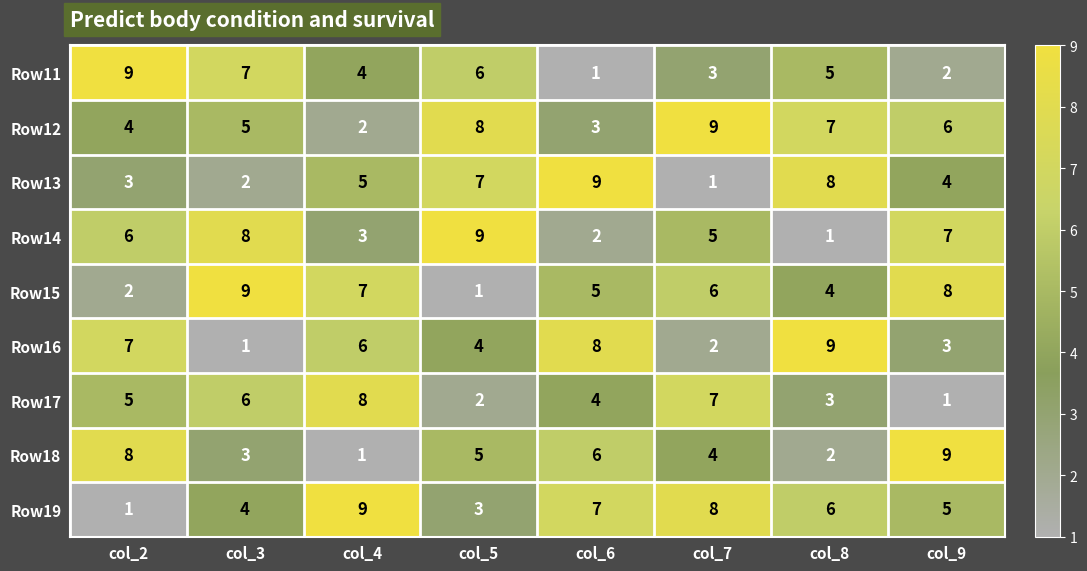

At which label is Row18 closest to 5?

col_5